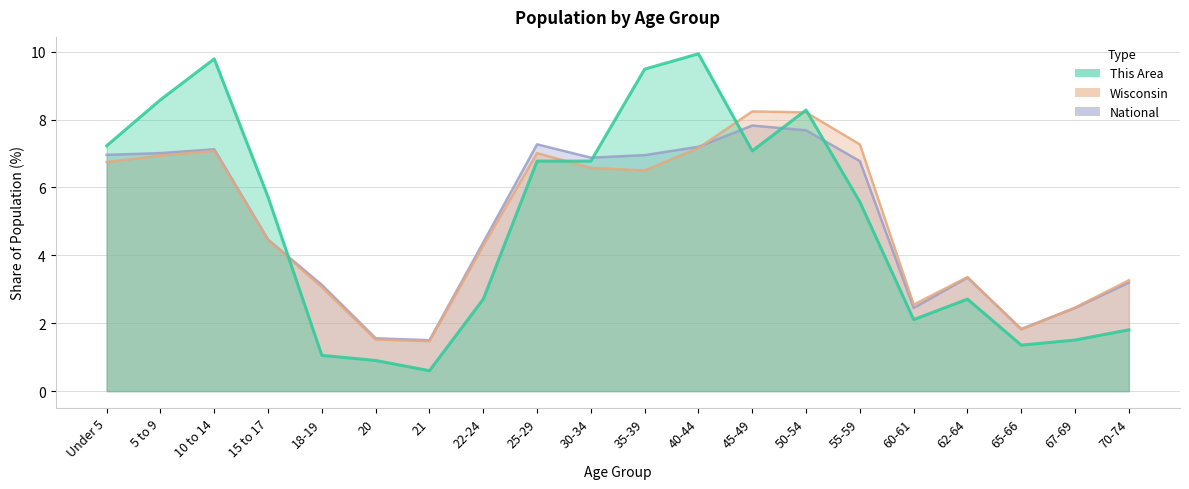

Does the chart have visible grid lines?

Yes